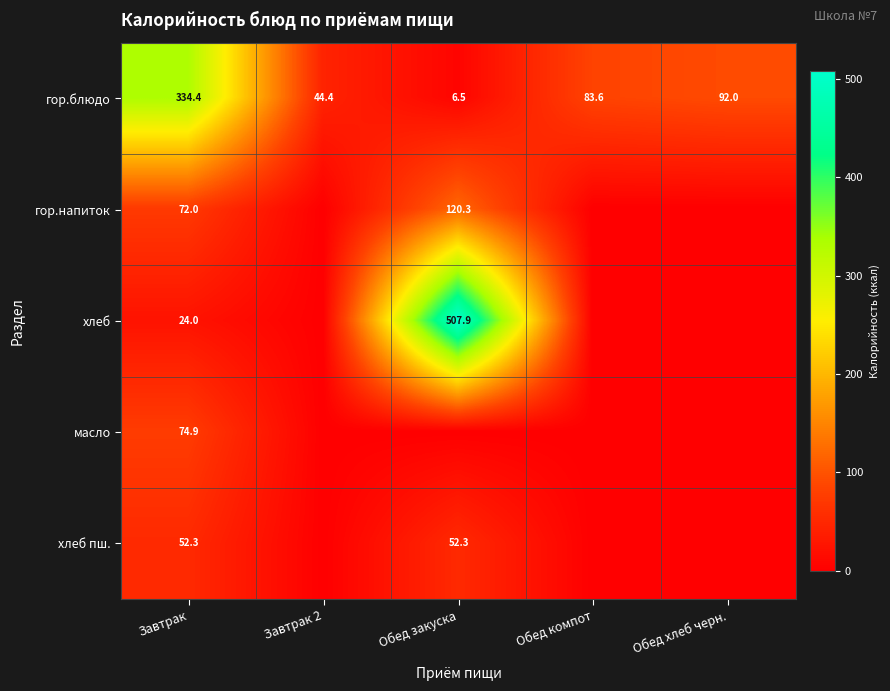

What is the spread (max minus min) of values at Обед хлеб черн.?

92.0